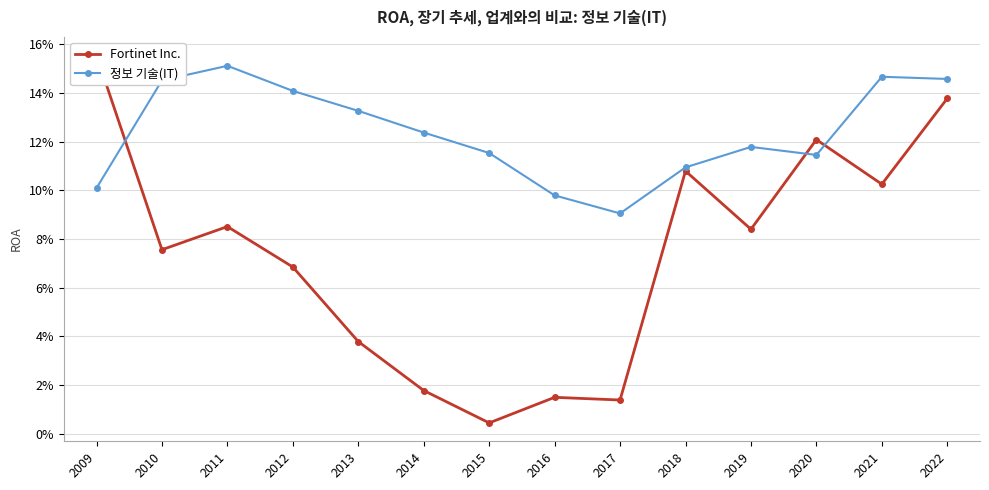

Reading left to right, transcribe all the data shown in this chart.

Fortinet Inc.: 0.2	0.1	0.1	0.1	0.0	0.0	0.0	0.0	0.0	0.1	0.1	0.1	0.1	0.1
정보 기술(IT): 0.1	0.1	0.2	0.1	0.1	0.1	0.1	0.1	0.1	0.1	0.1	0.1	0.1	0.1